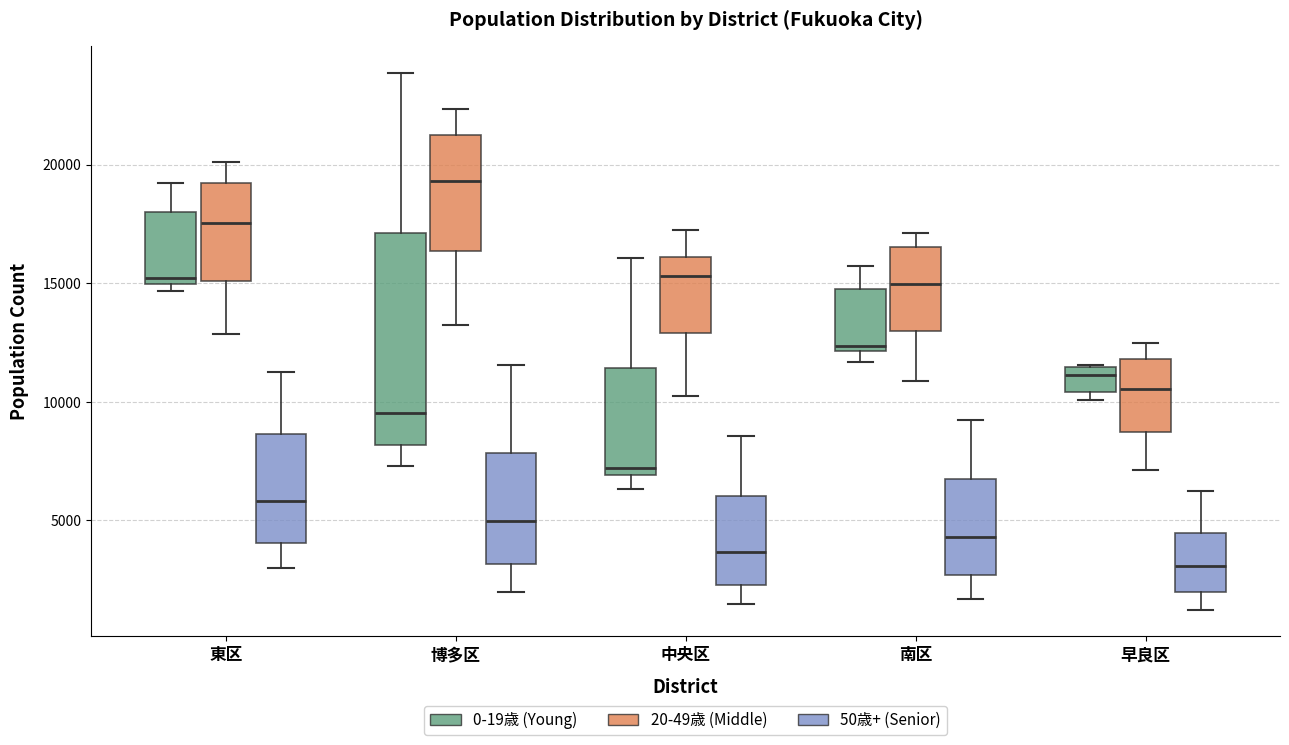

Where does the lower whisker of the box for 東区 (20-49歳 (Middle)) end on the y-axis? The values are not printed on the chart, so give them approximately, as read against the axis.

13000